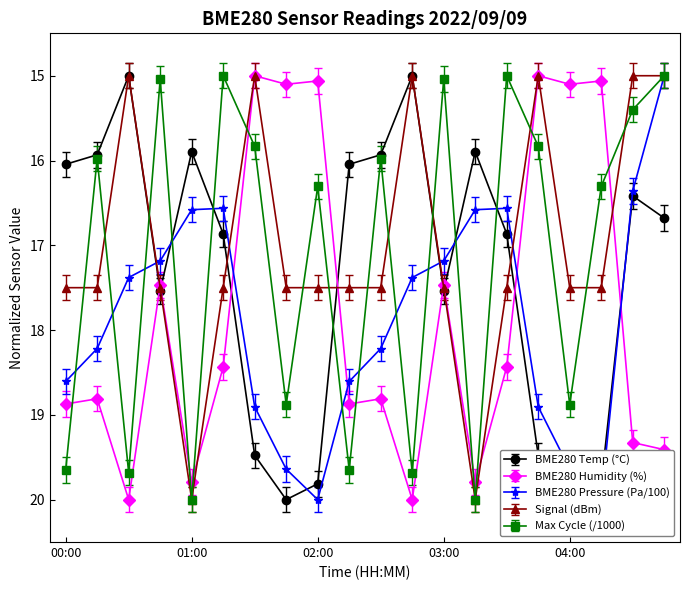

Reading left to right, what are all the values shown in this chart?

BME280_temperature: 16.0	15.9	15.0	17.5	15.9	16.9	19.5	20.0	19.8	16.0	15.9	15.0	17.5	15.9	16.9	19.5	20.0	19.8	16.4	16.7
BME280_humidity: 19.0	19.0	20.1	17.6	19.9	18.6	15.2	15.3	15.2	19.0	19.0	20.1	17.6	19.9	18.6	15.2	15.3	15.2	19.5	19.6
BME280_pressure: 18.6	18.2	17.4	17.2	16.6	16.6	18.9	19.6	20.0	18.6	18.2	17.4	17.2	16.6	16.6	18.9	19.6	20.0	16.4	15.0
Signal: 17.5	17.5	15.0	17.5	20.0	17.5	15.0	17.5	17.5	17.5	17.5	15.0	17.5	20.0	17.5	15.0	17.5	17.5	15.0	15.0
Max_cycle: 19.7	16.0	19.7	15.0	20.0	15.0	15.8	18.9	16.3	19.7	16.0	19.7	15.0	20.0	15.0	15.8	18.9	16.3	15.4	15.0